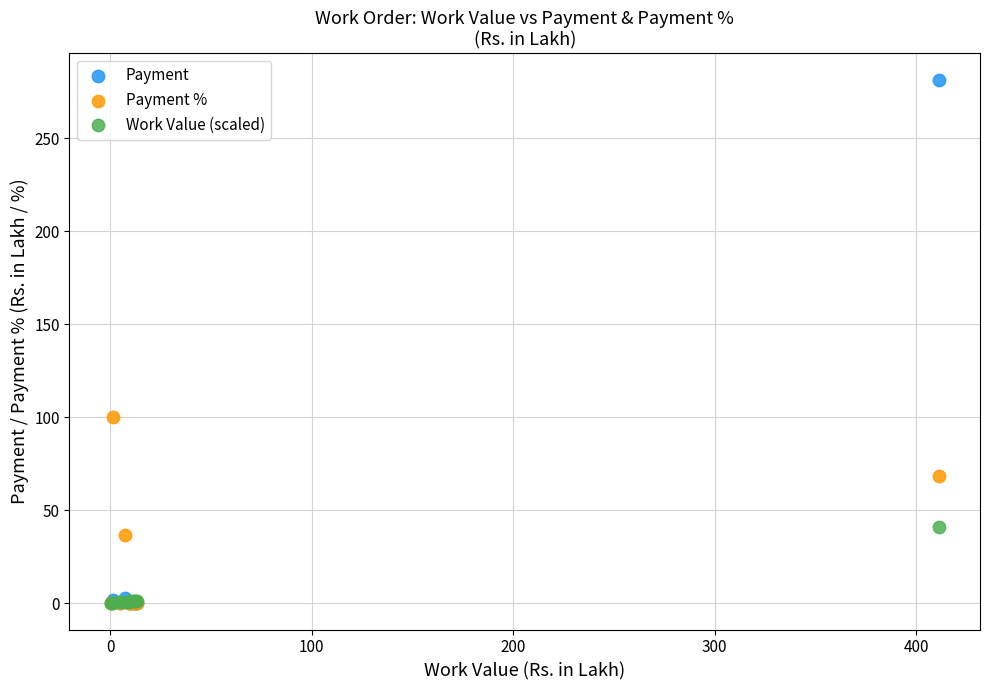

Across all series, what Y value is closest to 140?

100.0